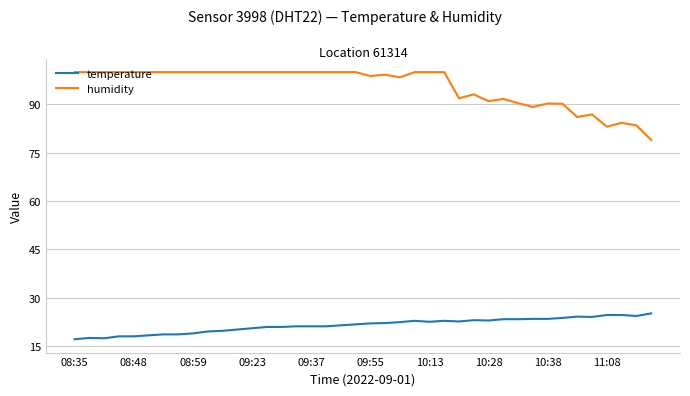

What is the highest value of the humidity series?

99.9